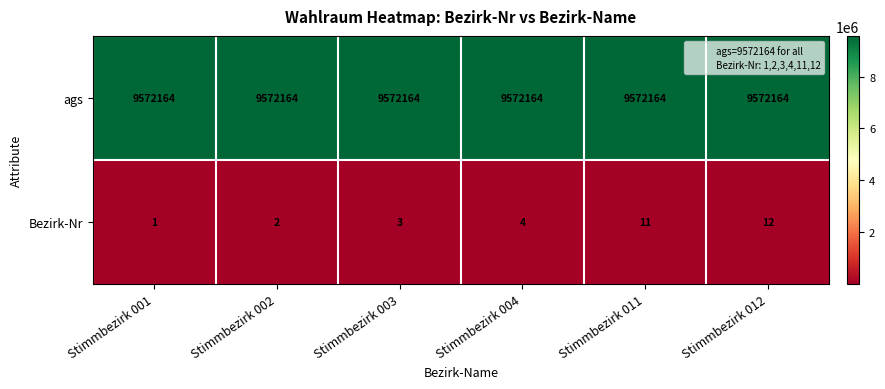

At Stimmbezirk 001, list the series in order from largest to smallest.

ags, Bezirk-Nr